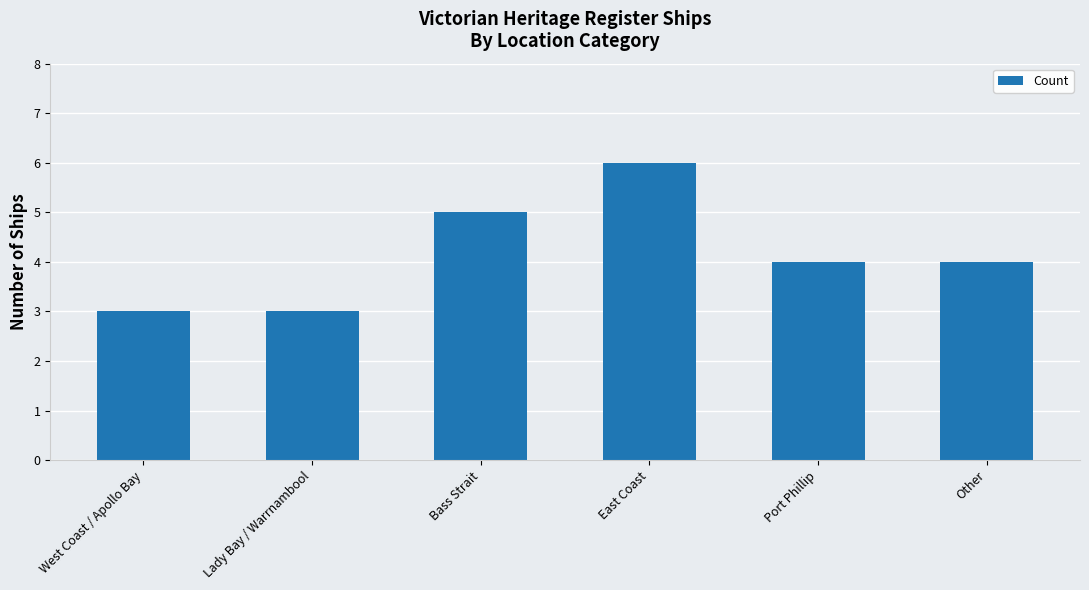

Count the number of data series in this chart.

1